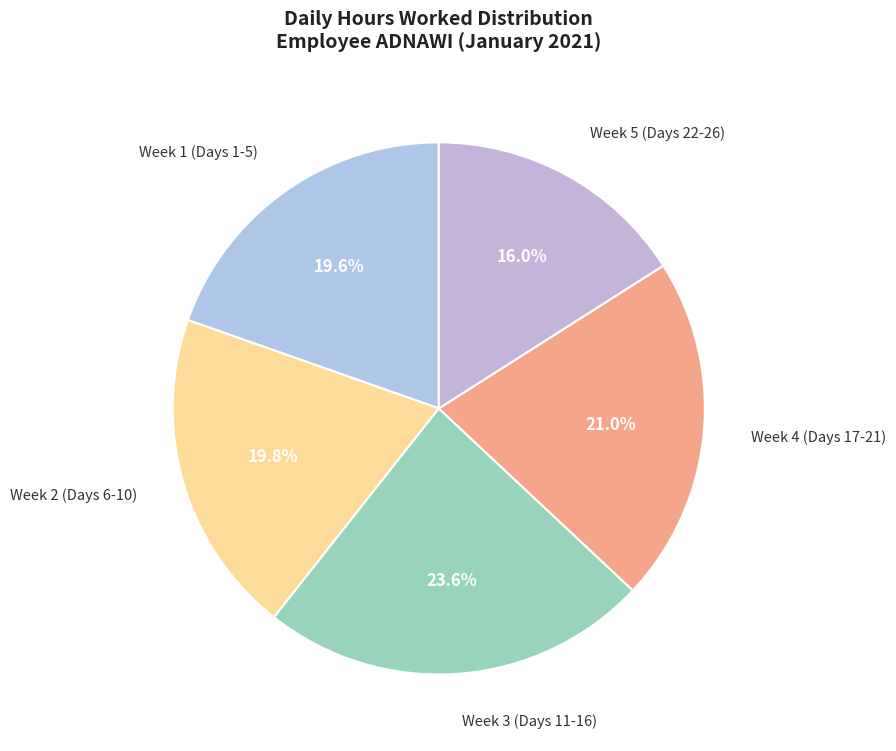

Combined, do Week 3 (Days 11-16) and Week 2 (Days 6-10) account for over 50%?

No